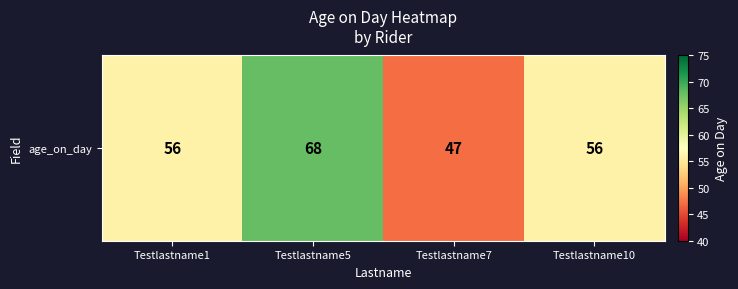

Rank the categories by value from lowest to highest.

Testlastname7, Testlastname1, Testlastname10, Testlastname5